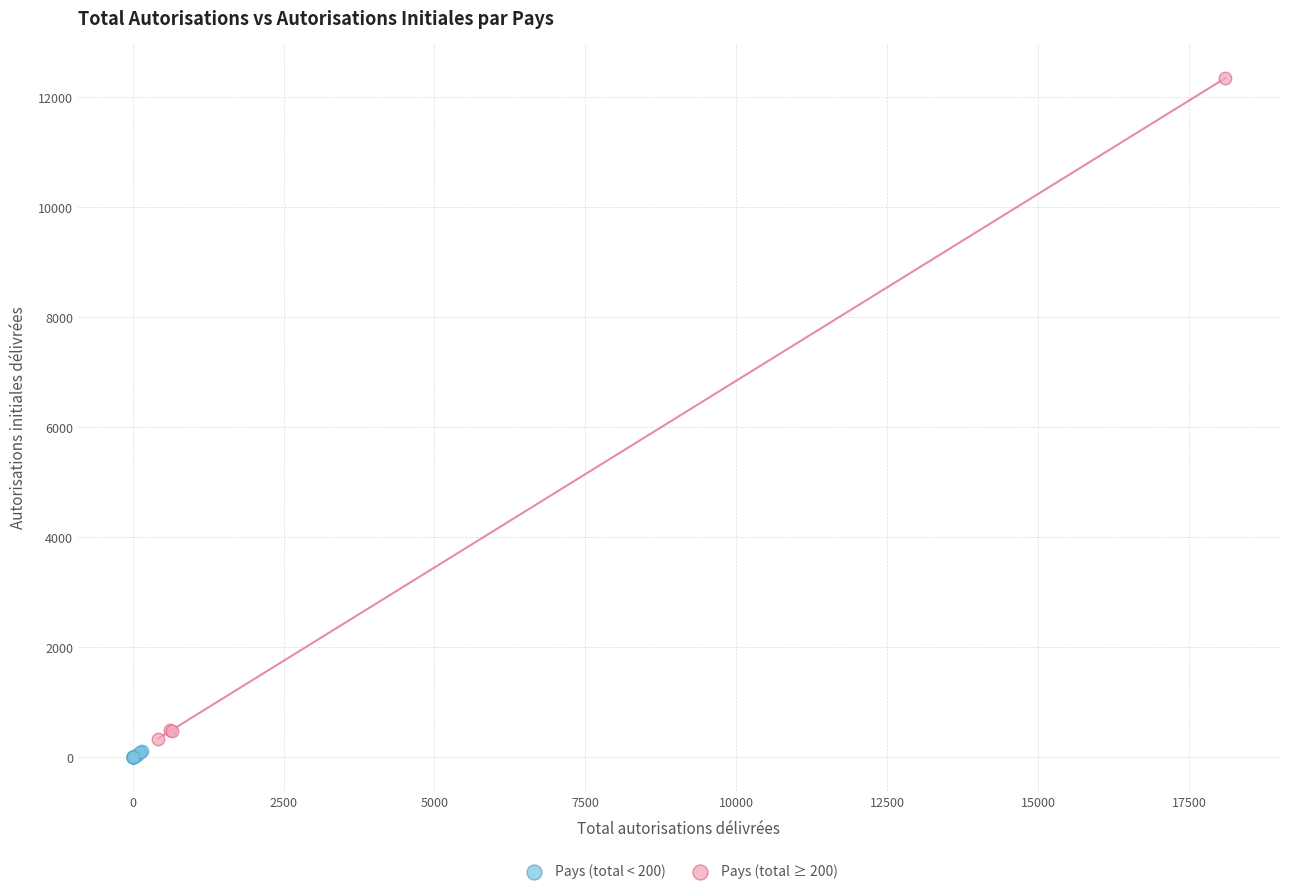

Which series reaches the minimum Y coordinate?

Pays (total < 200)